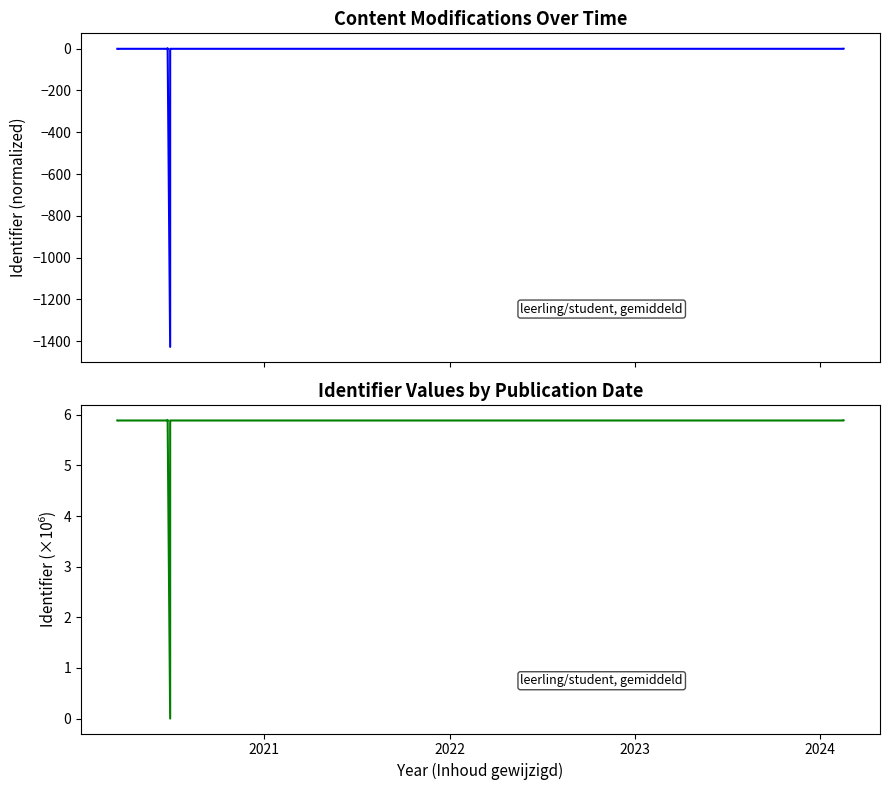

List the series in order of their overall mean, highest first.

Identifier (scaled), Identifier (normalized)